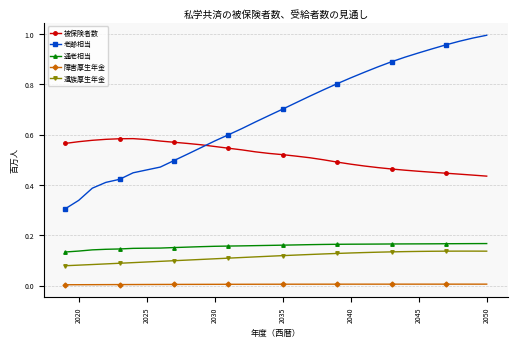

True or false: 遺族厚生年金 has more than 0 points higher than both neighbors.

True